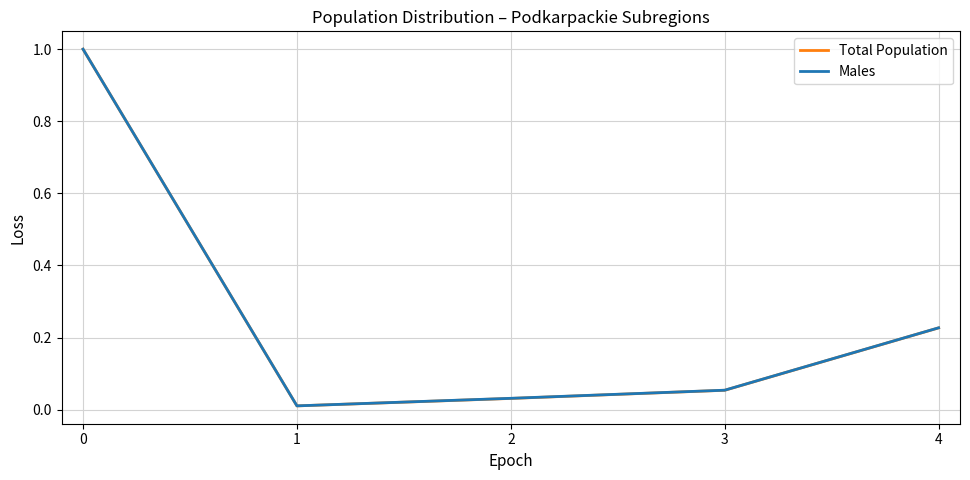

What is the total value across all series at 0?

2.0